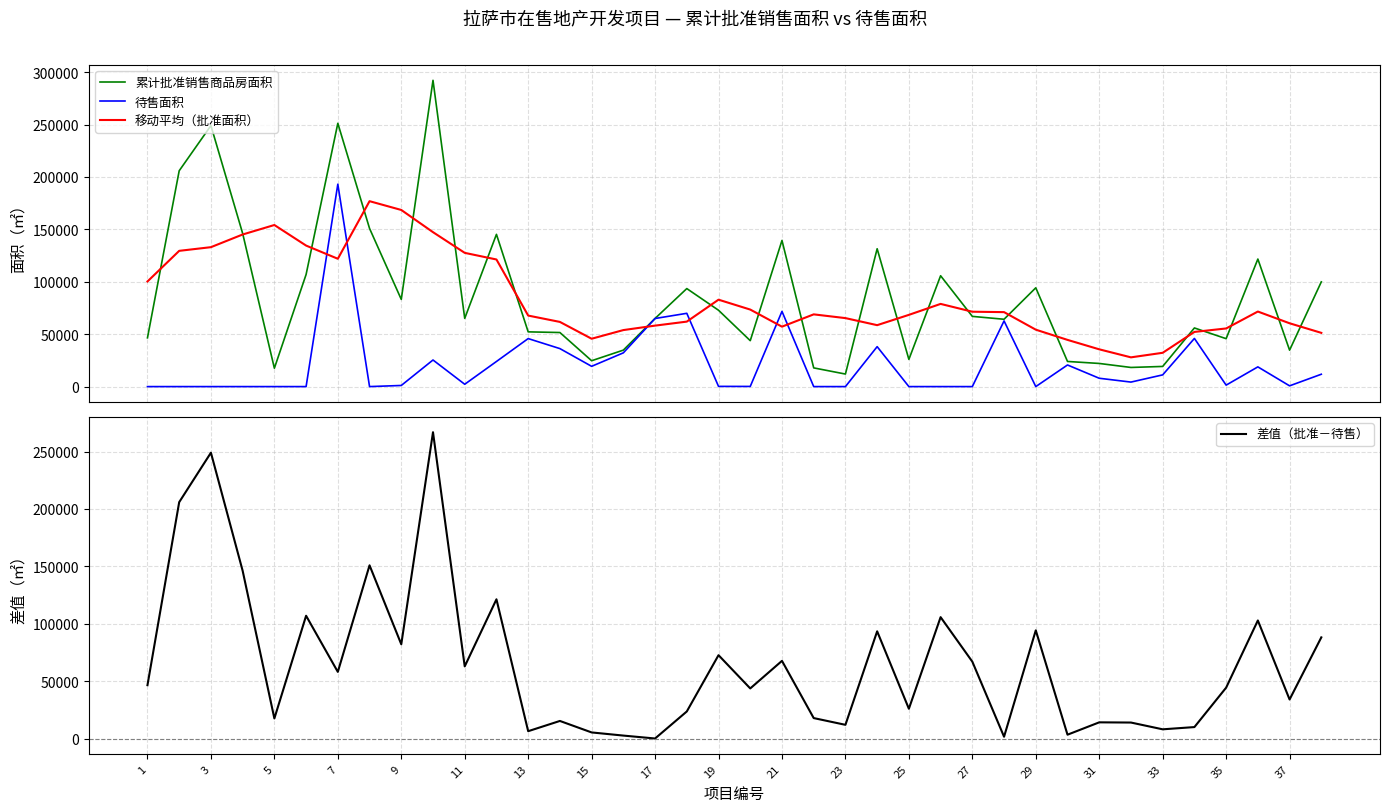

Is this an area chart (filled region under the line)?

No